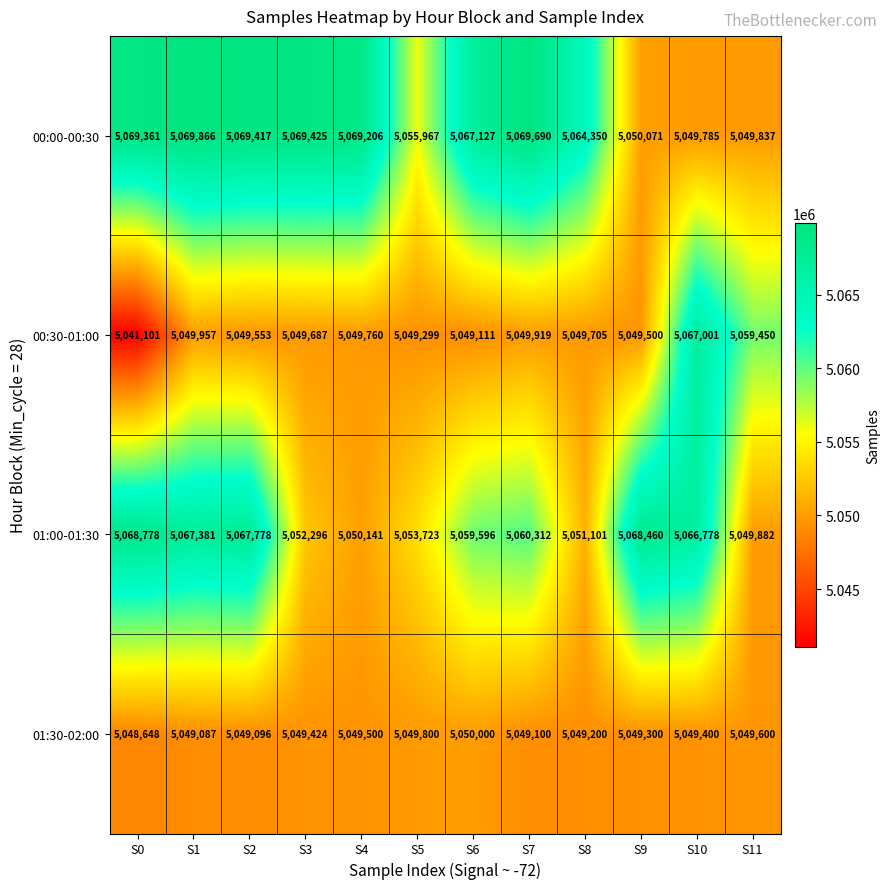

True or false: 01:00-01:30 has a value of 1836068 at S6.

False